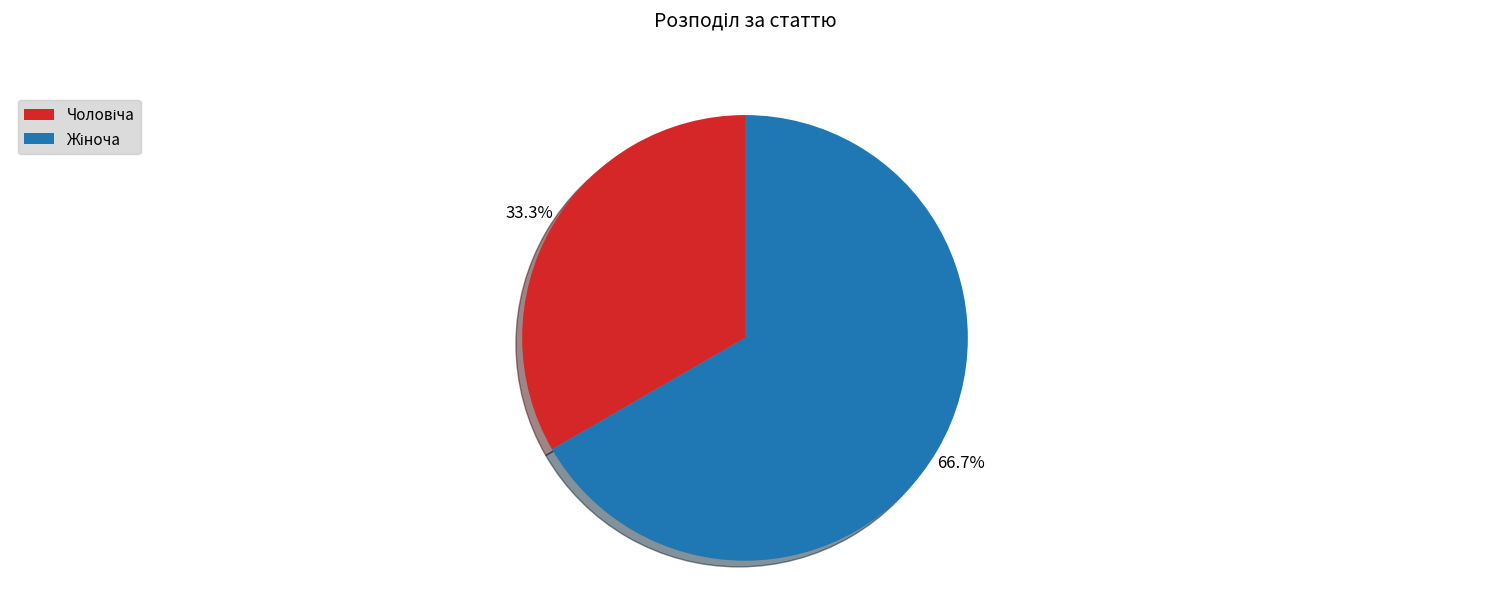

Does any single category account for the majority?

Yes